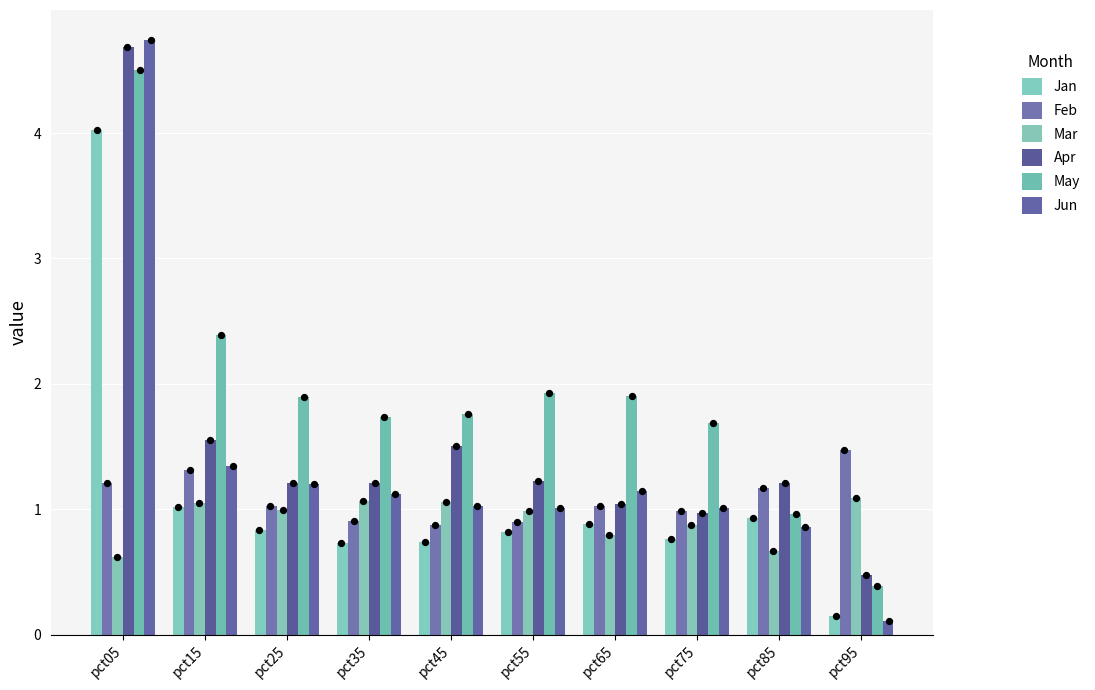

At which category is the sum across all series the highest?

pct05